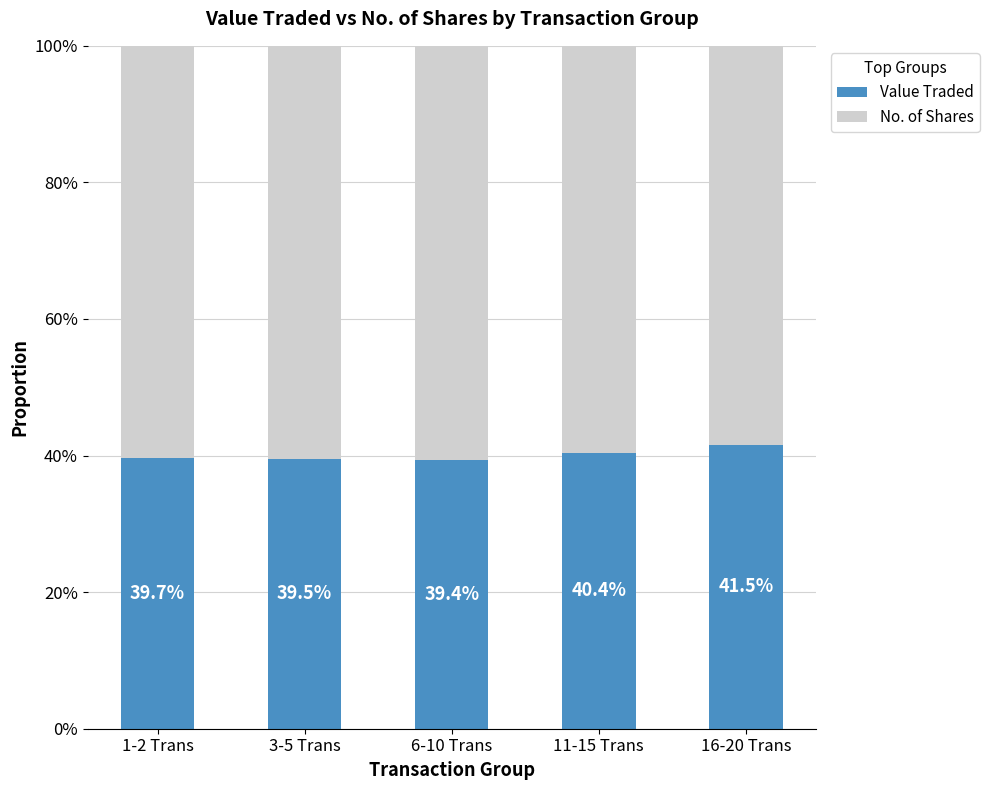

What is the total value across all series at 3-5 Trans?

100.0